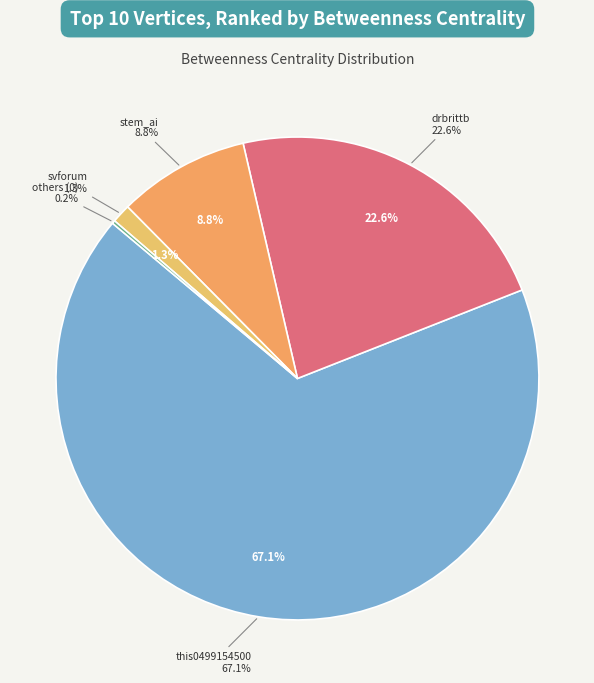

Is it true that svforum is 11% of the pie?

False